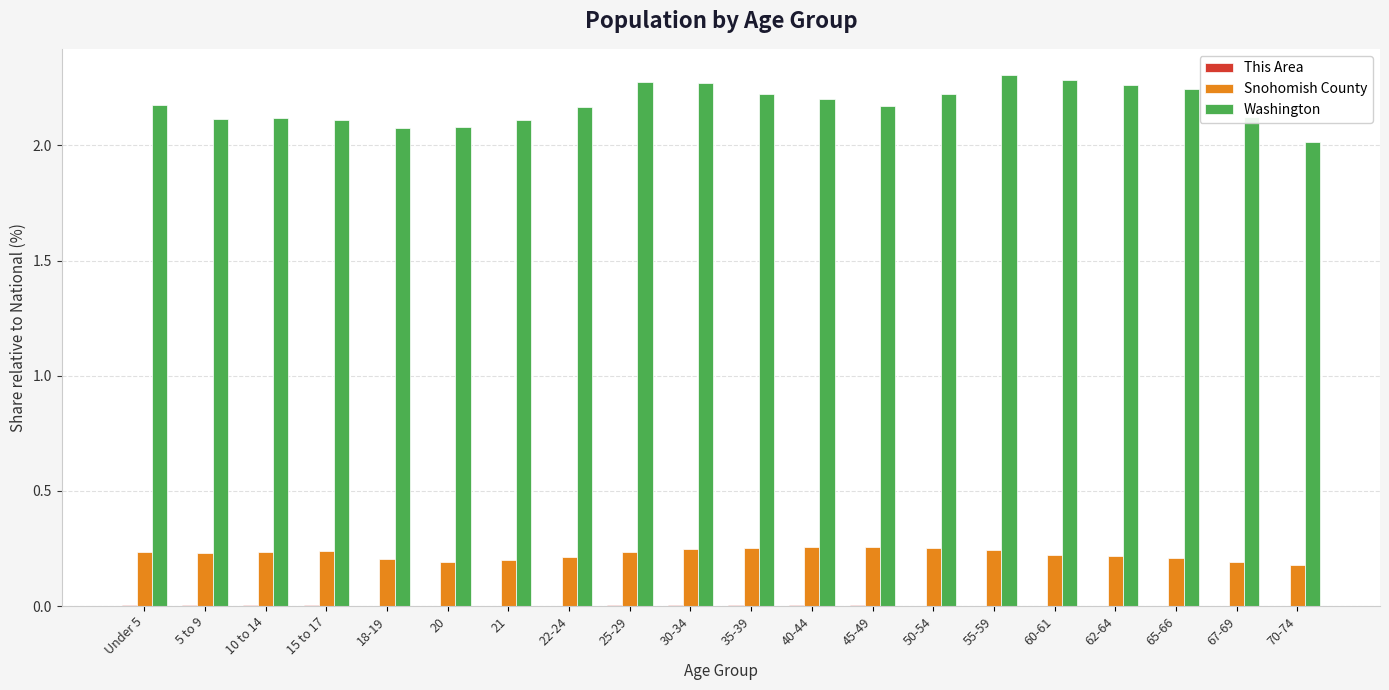

True or false: Snohomish County has a value of 0.2 at 21.

True